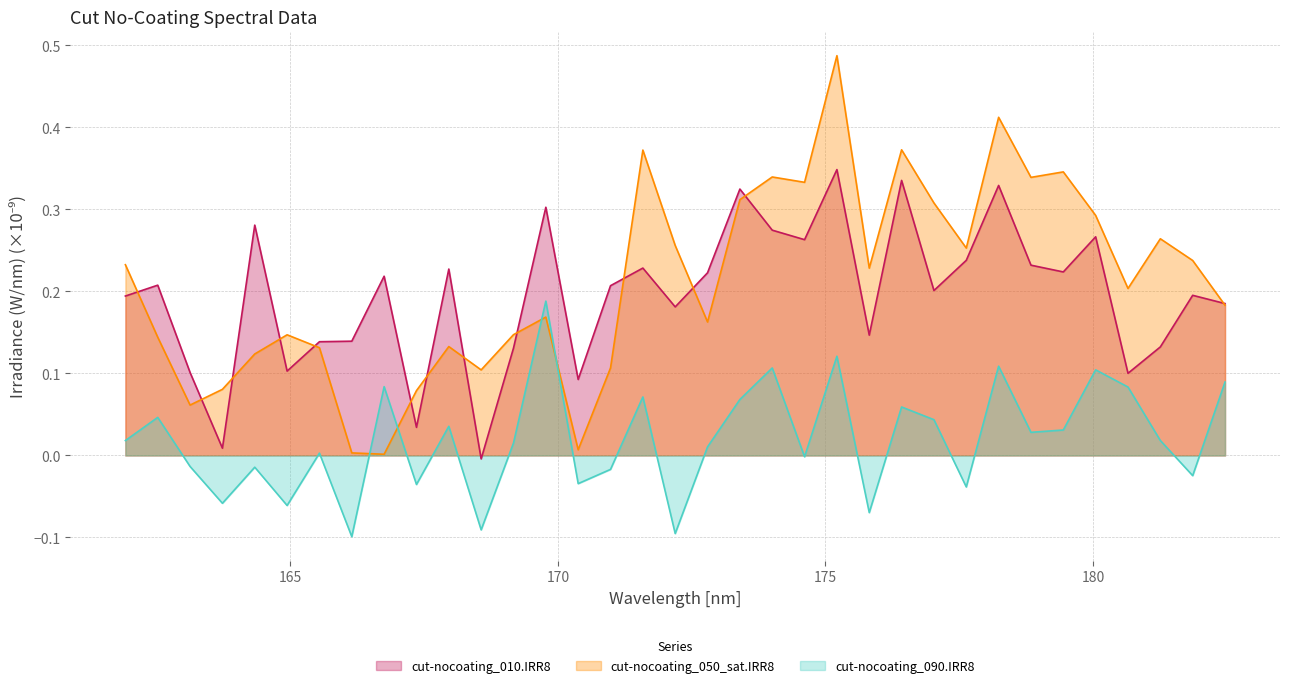

How many interior local valleys does the cut-nocoating_090.IRR8 series have?

12